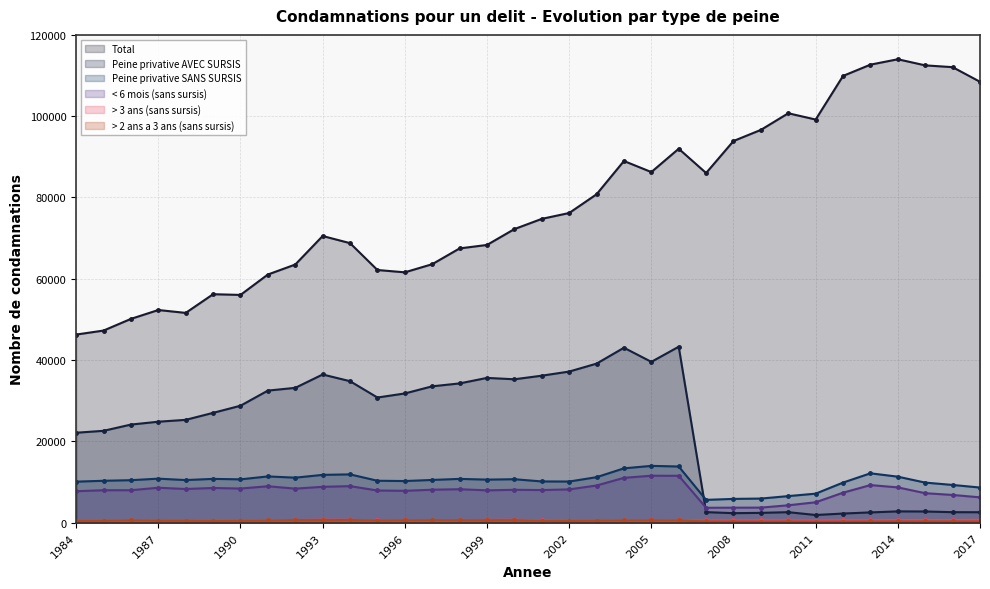

True or false: > 3 ans (sans sursis) has a value of 695 at 2000.

True